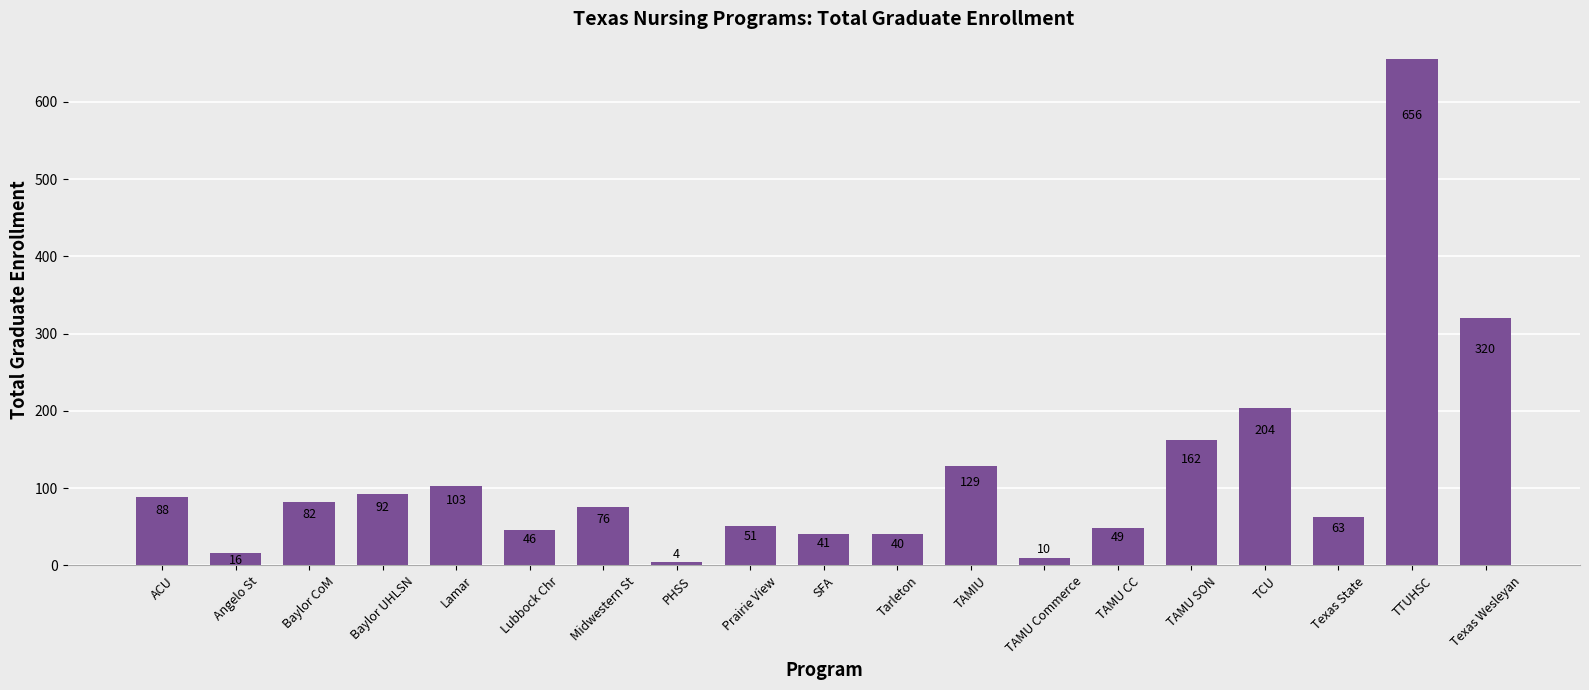

List the labels in order of value, smallest first.

PHSS, TAMU Commerce, Angelo St, Tarleton, SFA, Lubbock Chr, TAMU CC, Prairie View, Texas State, Midwestern St, Baylor CoM, ACU, Baylor UHLSN, Lamar, TAMIU, TAMU SON, TCU, Texas Wesleyan, TTUHSC